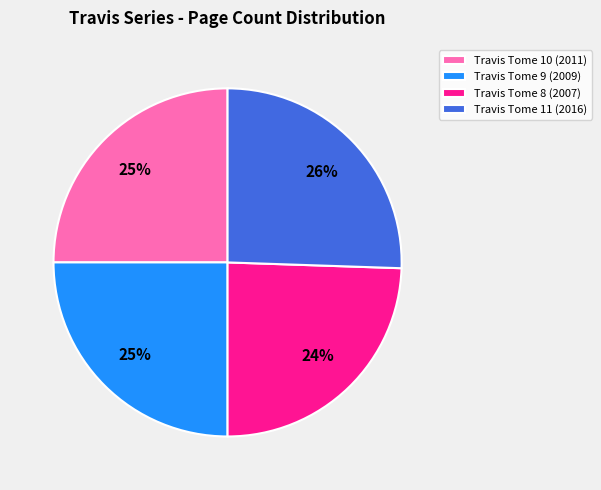

Which has a higher value, Travis Tome 11 (2016) or Travis Tome 9 (2009)?

Travis Tome 11 (2016)